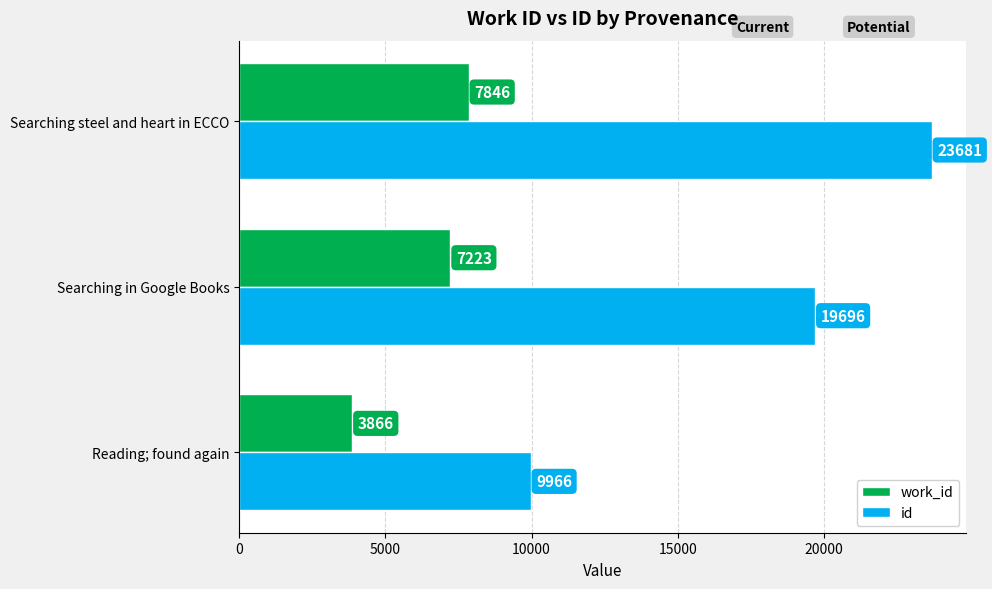

How many id values are between 9966 and 23681?

3